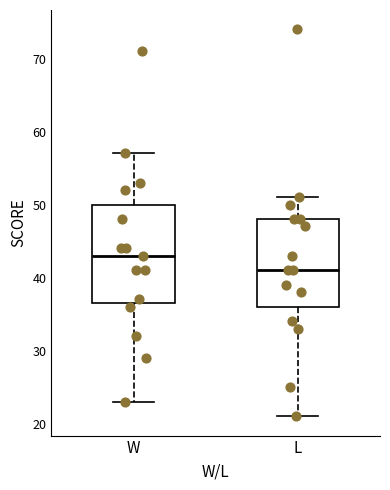

Reading left to right, read every box against the y-axis: the position of its median line, the range the box covers, and the ends of its whiskers. The values are not printed on the chart, so give them approximately, as read against the axis.

W: median 43, box 37 to 50, whiskers 23 to 57
L: median 41, box 36 to 48, whiskers 21 to 51